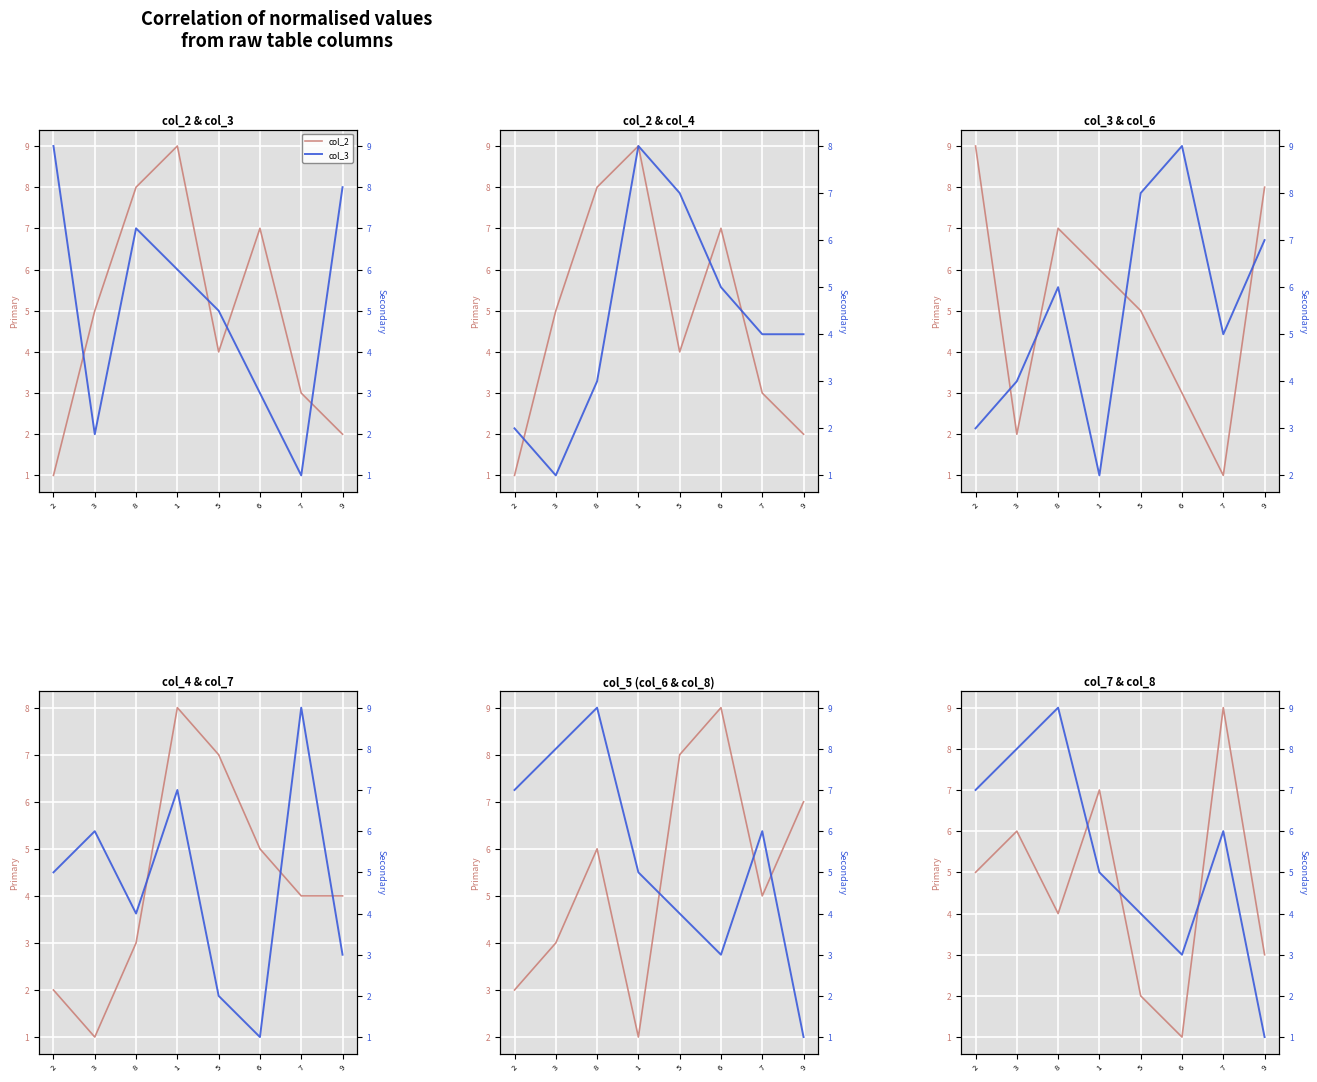

Where does the col_6 series first go above 6?

5